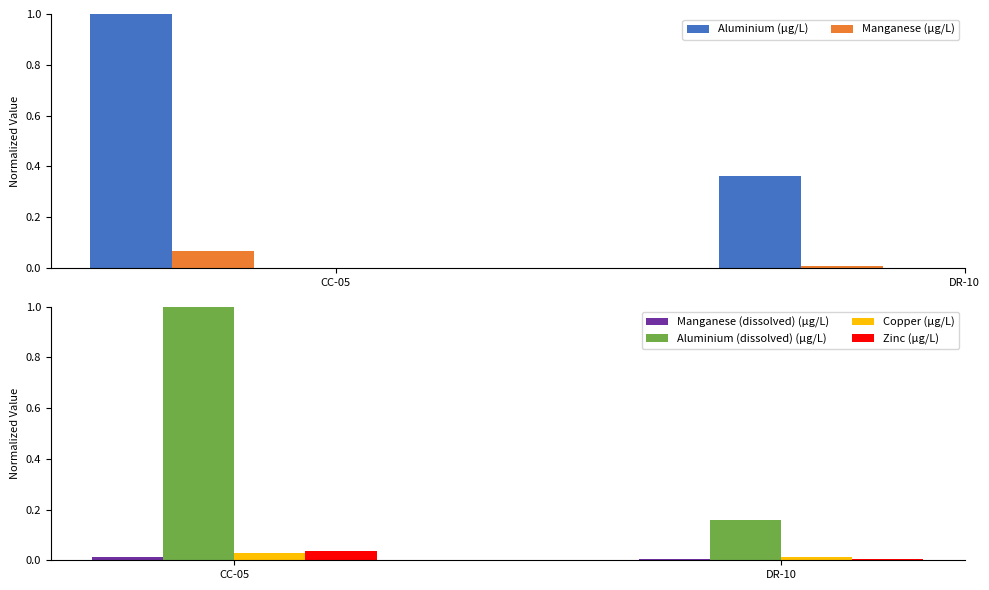

Where is Zinc (µg/L) nearest to the value 0?

DR-10